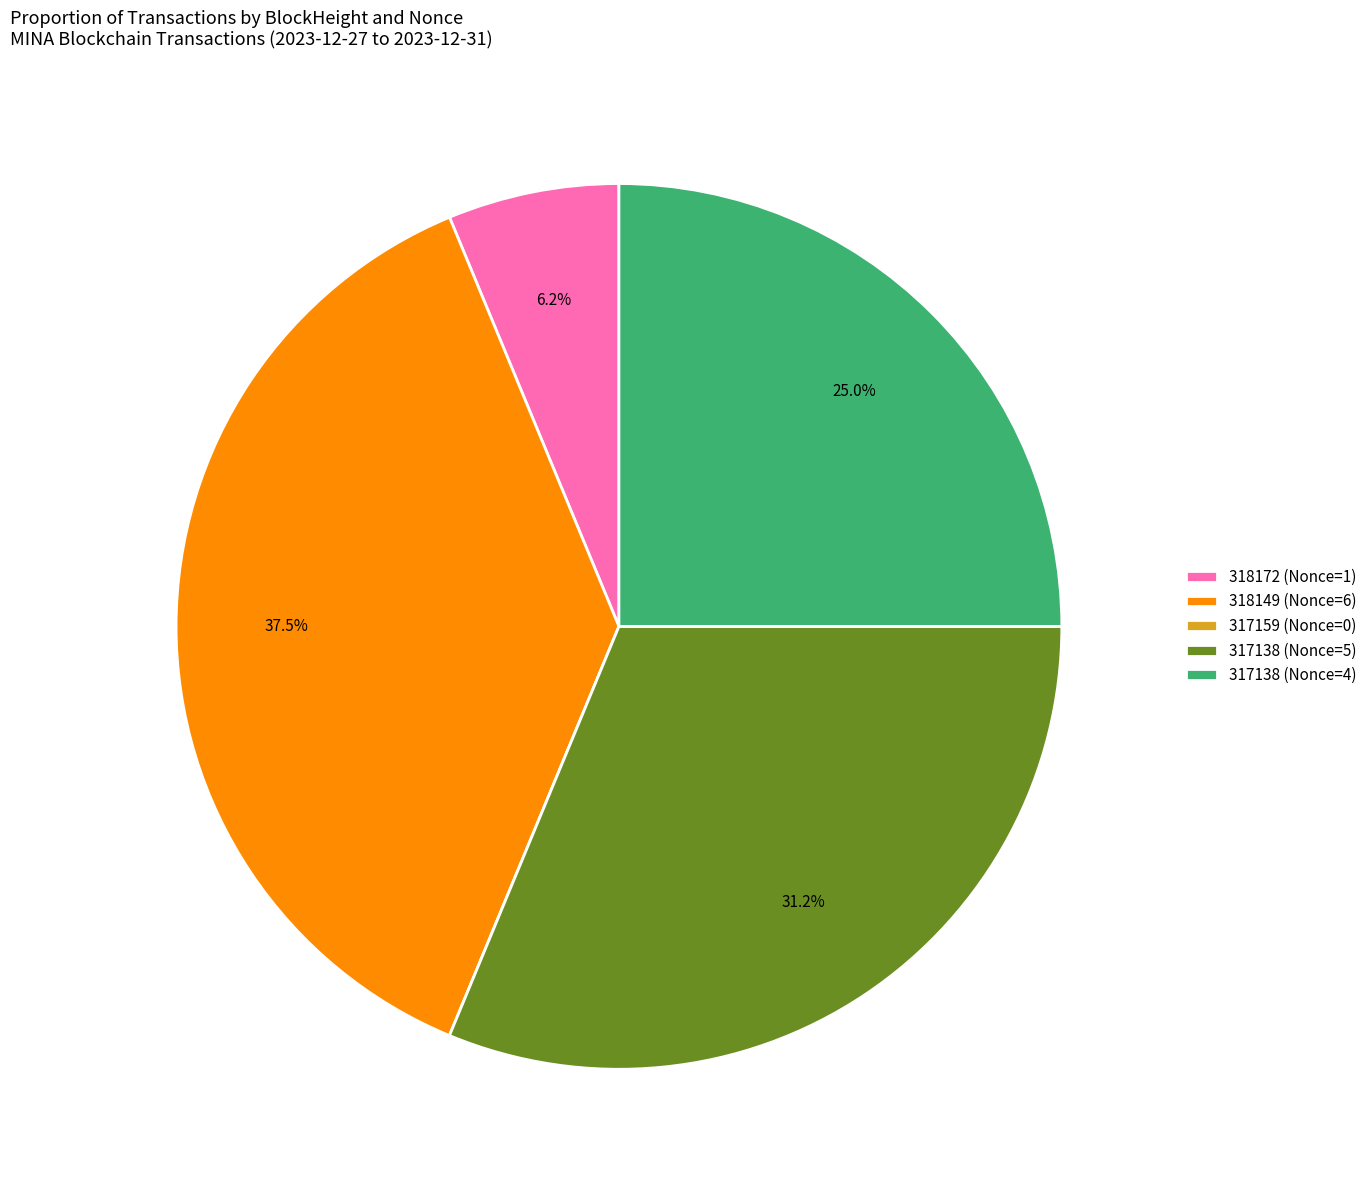

To the nearest percent, what percentage of the pie is 317138 (Nonce=4)?

25%